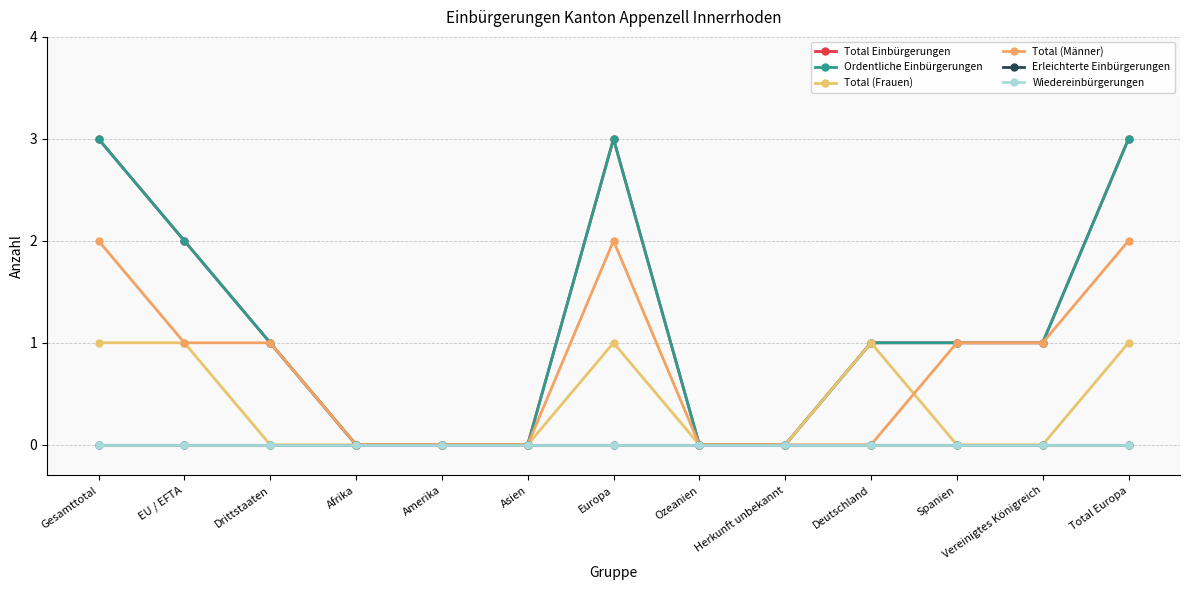

Does the chart have visible grid lines?

Yes